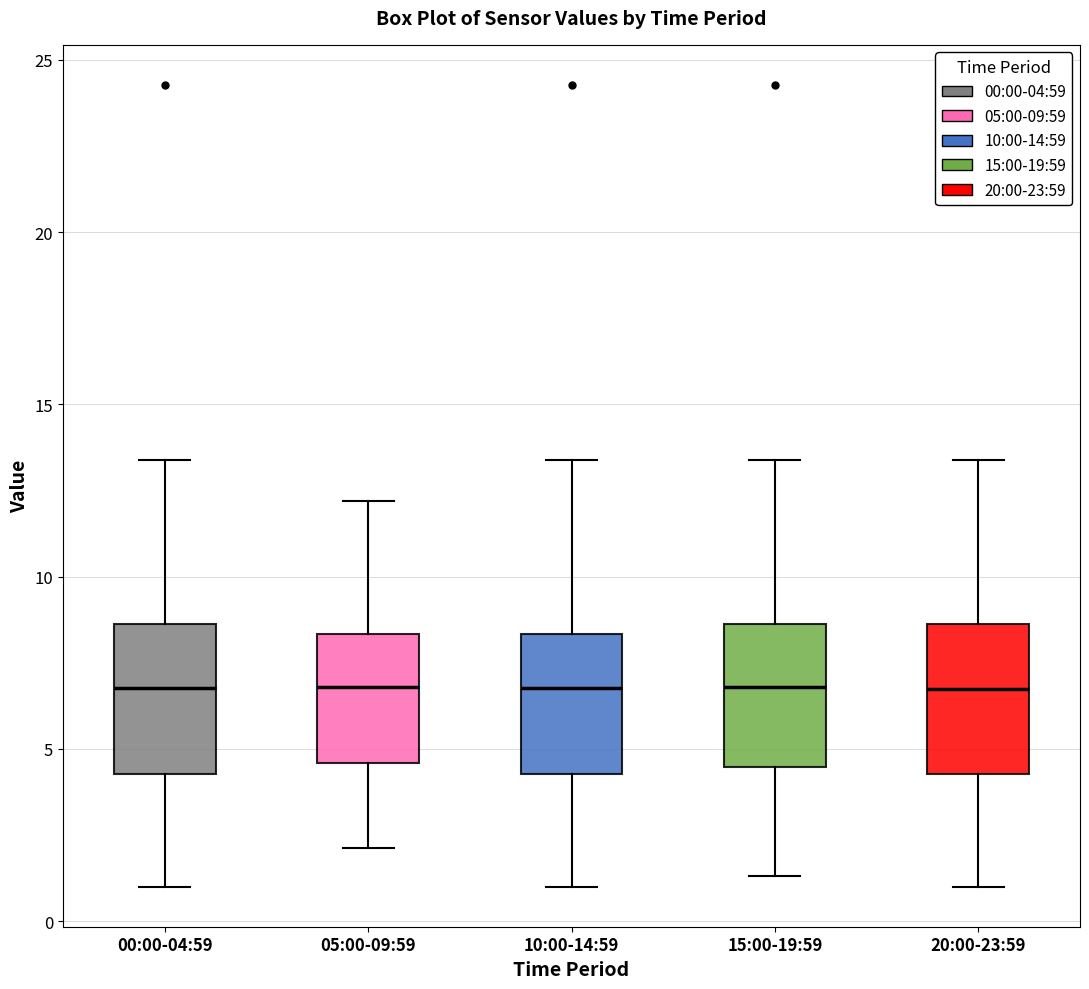

Where is the lower edge of the box for 15:00-19:59 on the y-axis? The values are not printed on the chart, so give them approximately, as read against the axis.

4.5